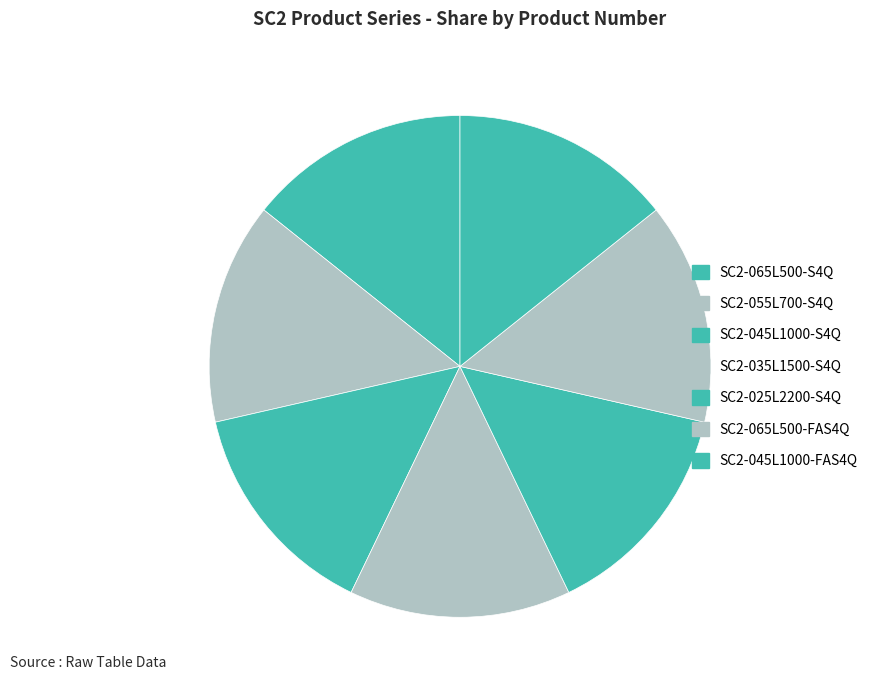

How many segments does this pie chart have?

7